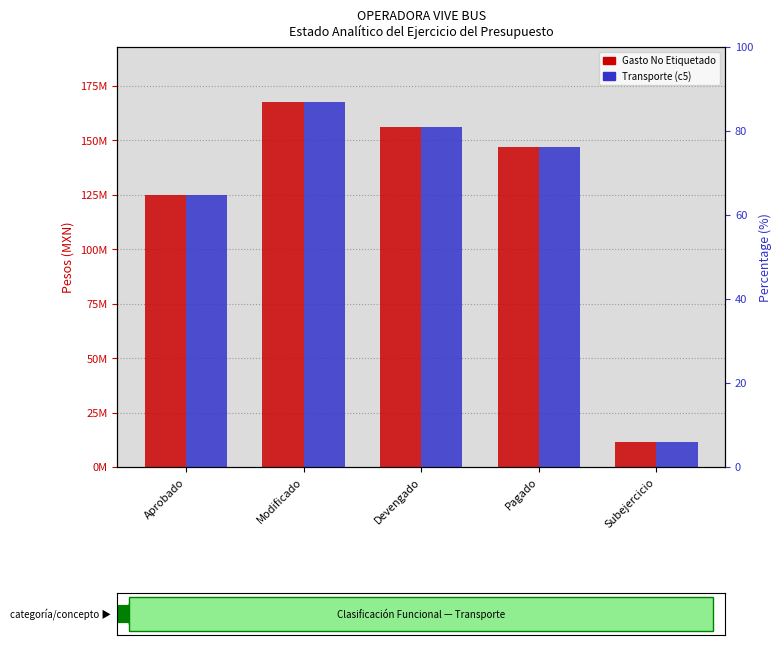

Rank the series at Devengado from lowest to highest value.

Gasto No Etiquetado, Transporte (c5)